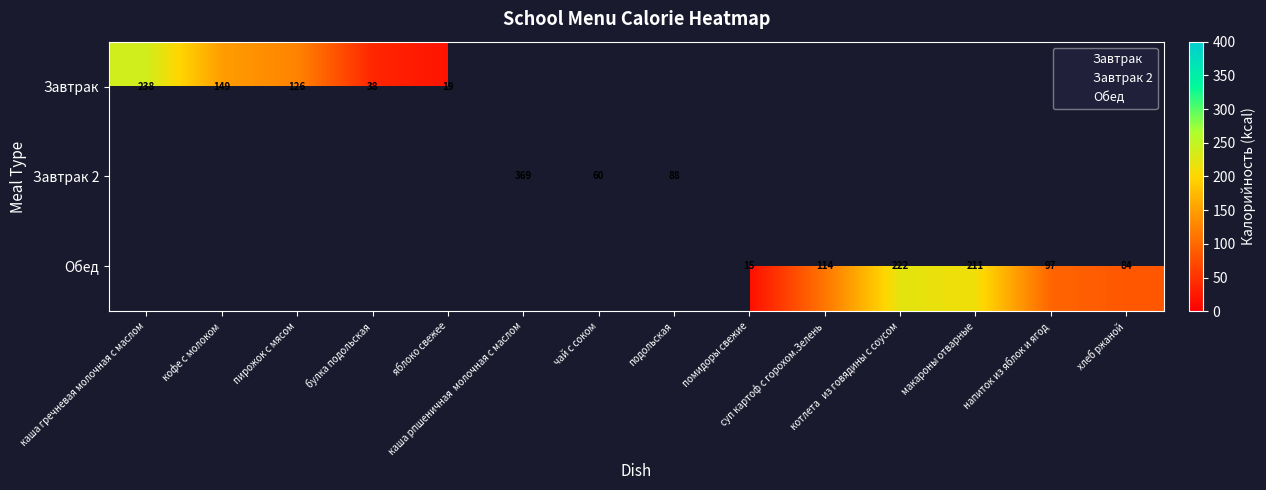

At how many categories does at least one series exceed 29?

12